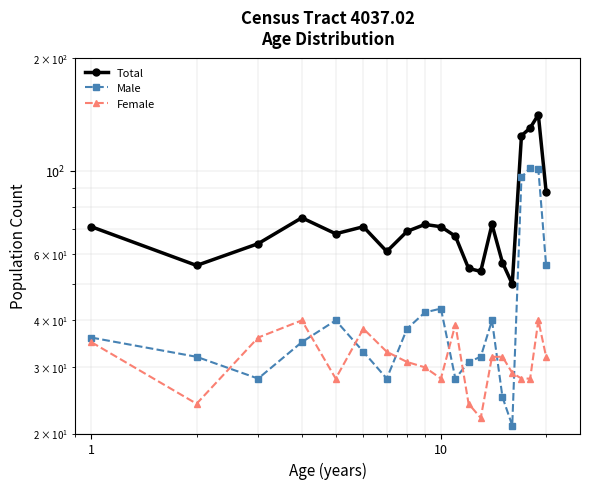

What is the minimum value for Male?

21